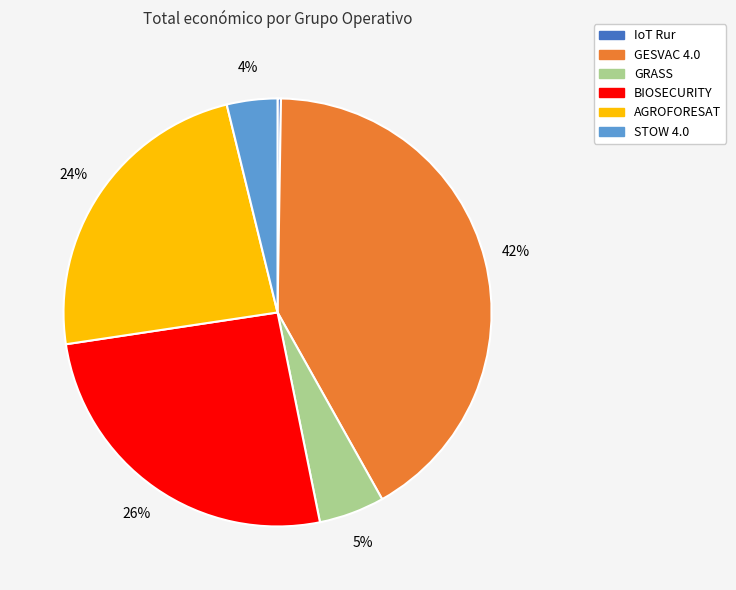

To the nearest percent, what is the average slice percentage?

17%